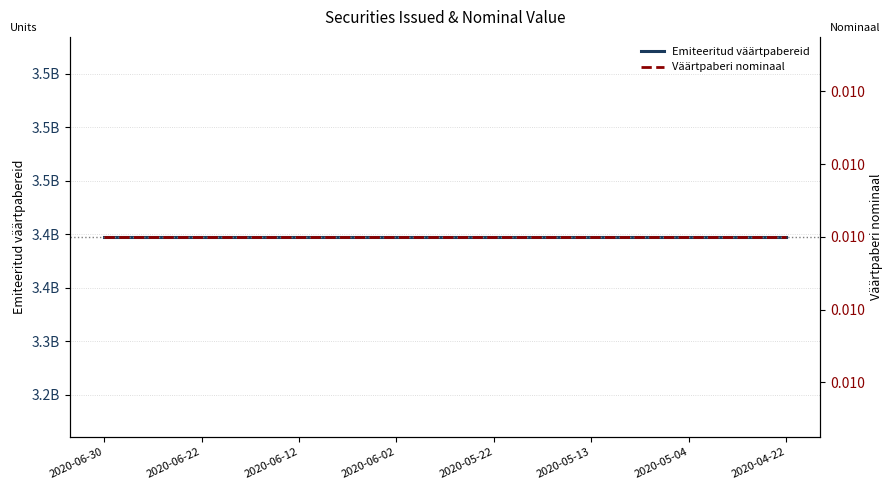

True or false: Väärtpaberi nominaal and Emiteeritud väärtpabereid cross at least once.

False